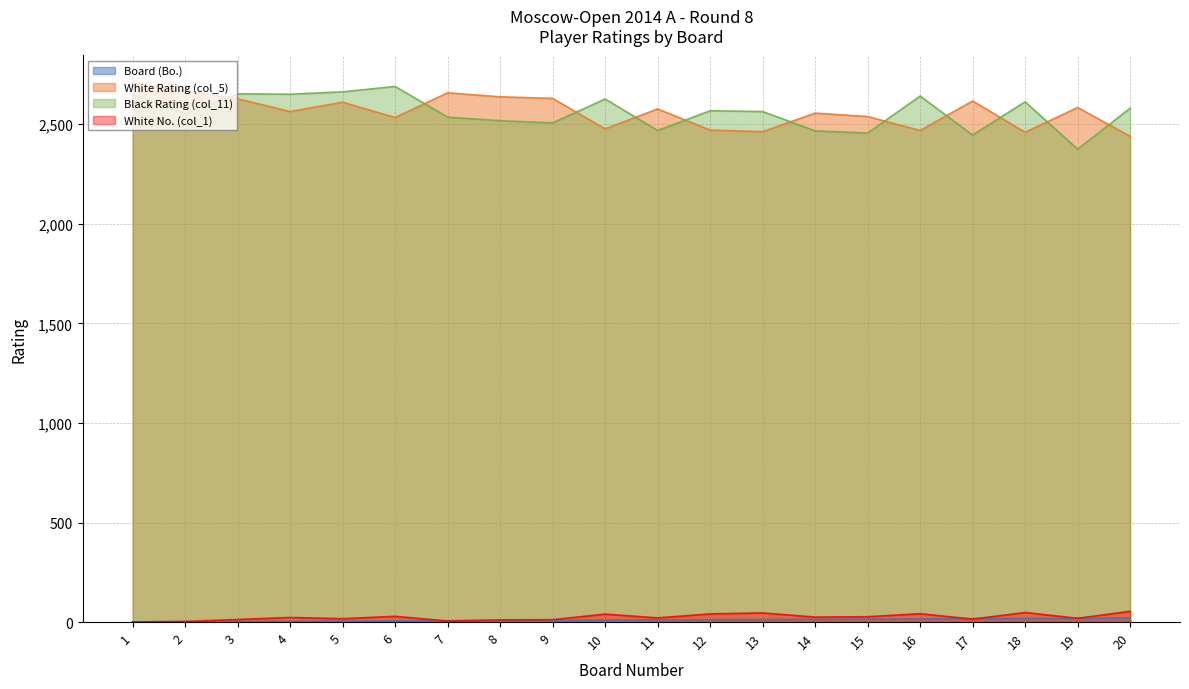

What is the difference between the maximum and minimum values in the White No. (col_1) series?

53